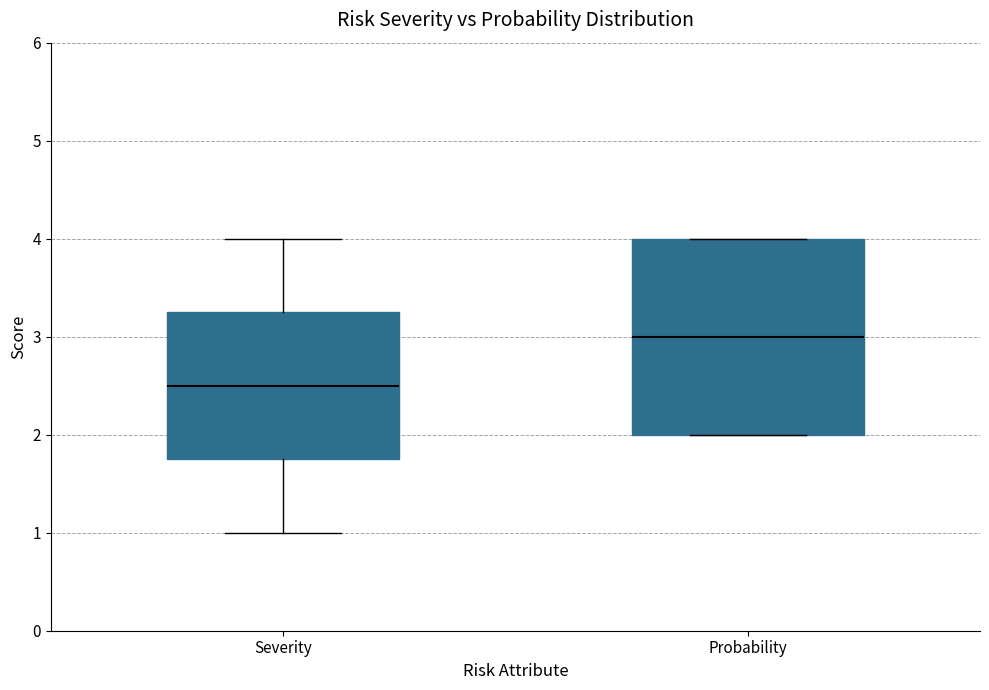

Reading left to right, read every box against the y-axis: the position of its median line, the range the box covers, and the ends of its whiskers. The values are not printed on the chart, so give them approximately, as read against the axis.

Severity: median 2.5, box 1.8 to 3.3, whiskers 1.0 to 4.0
Probability: median 3.0, box 2.0 to 4.0, whiskers 2.0 to 4.0